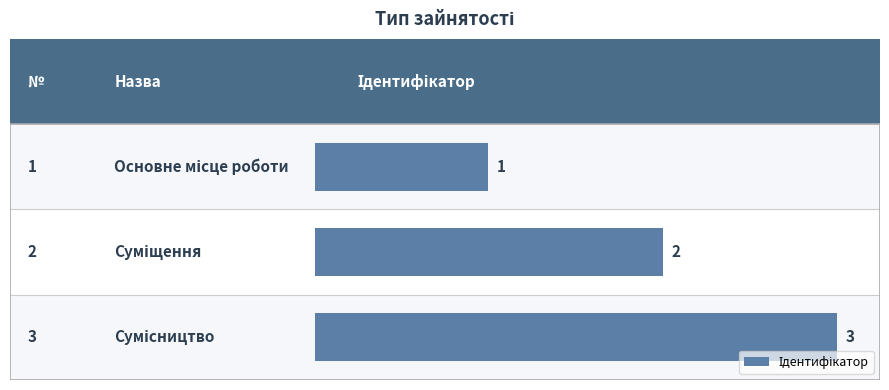

Reading left to right, what are all the values shown in this chart?

Основне місце роботи=1	Суміщення=2	Сумісництво=3